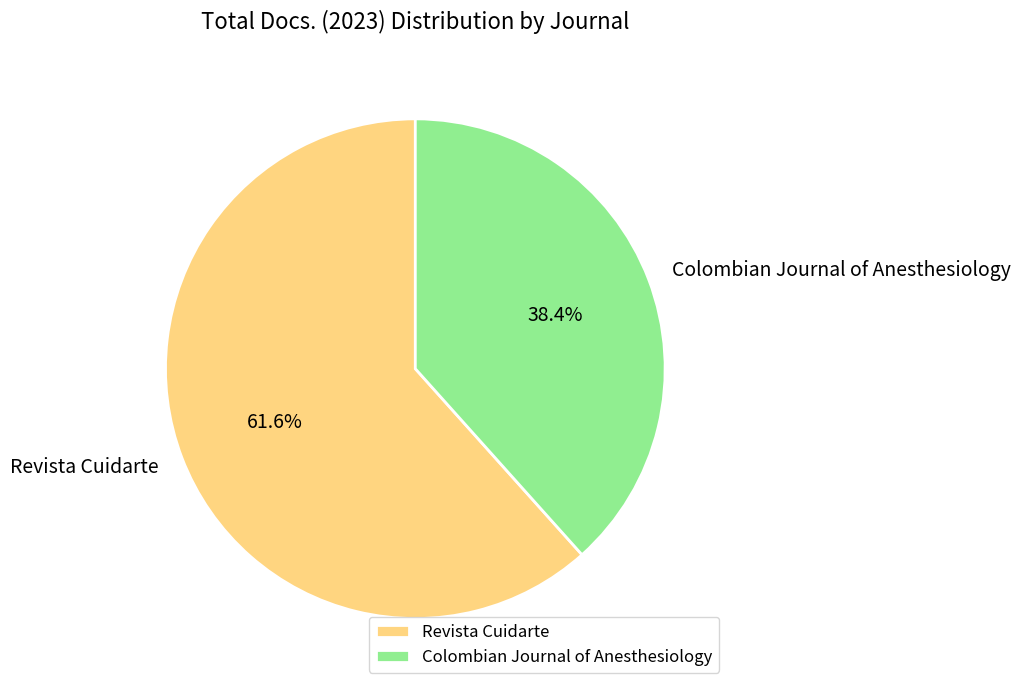

Between Colombian Journal of Anesthesiology and Revista Cuidarte, which is larger?

Revista Cuidarte